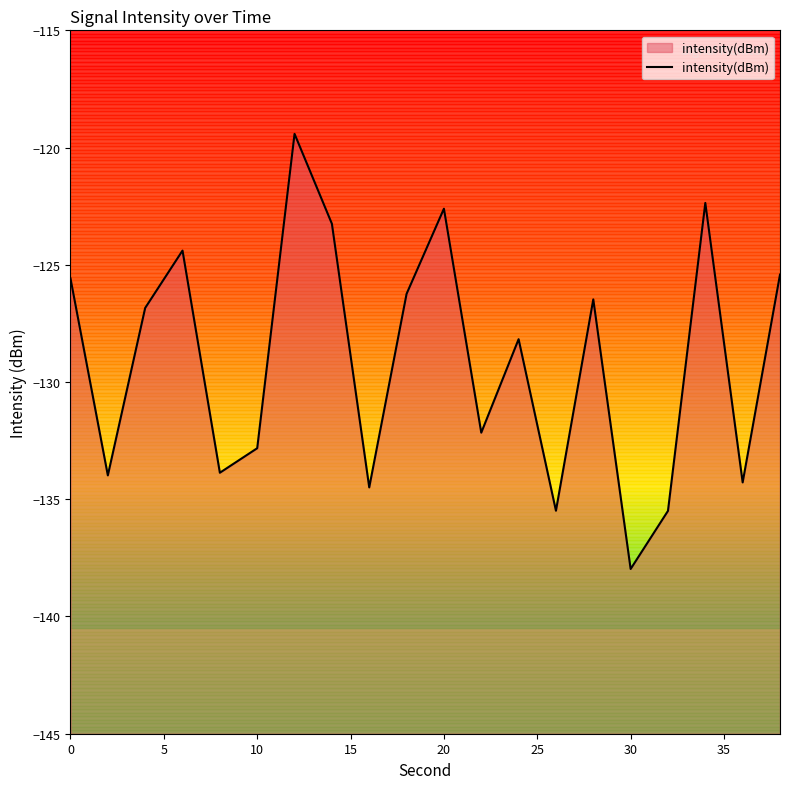

What is the difference between the second highest and second lowest values?

13.1